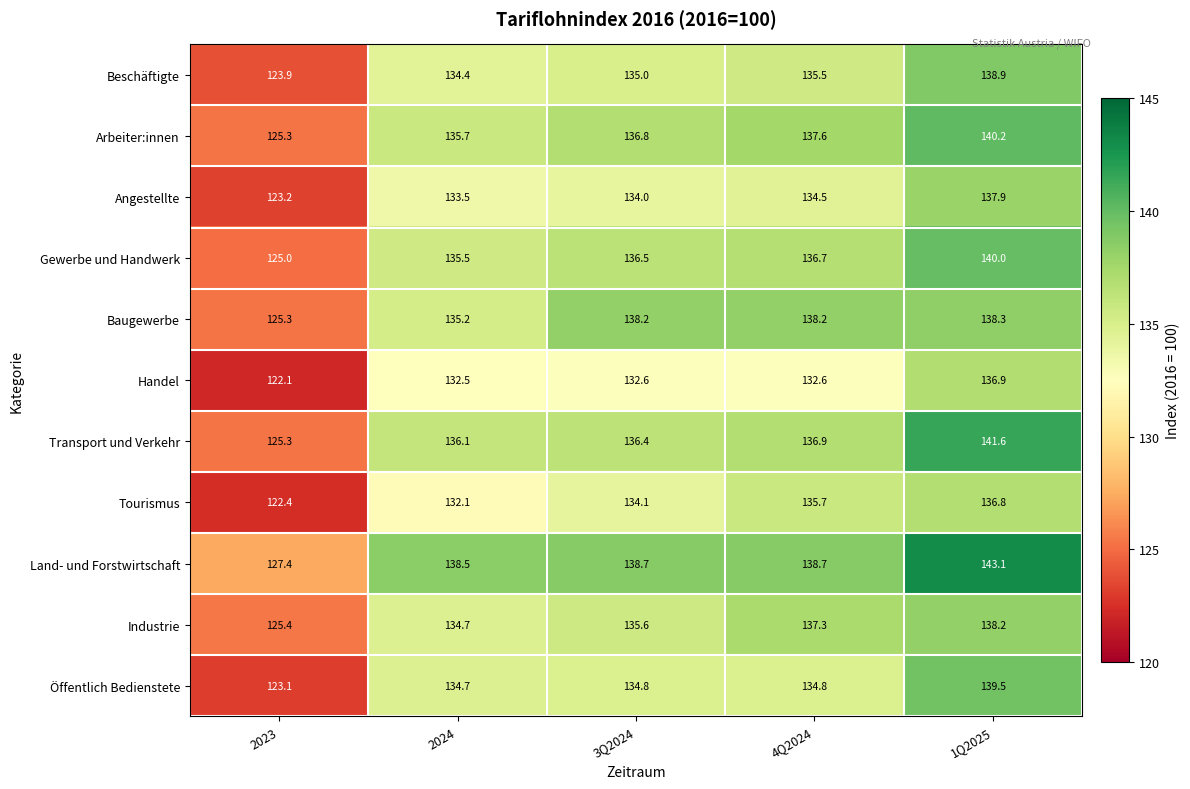

True or false: Gewerbe und Handwerk has a value of 136.7 at 4Q2024.

True